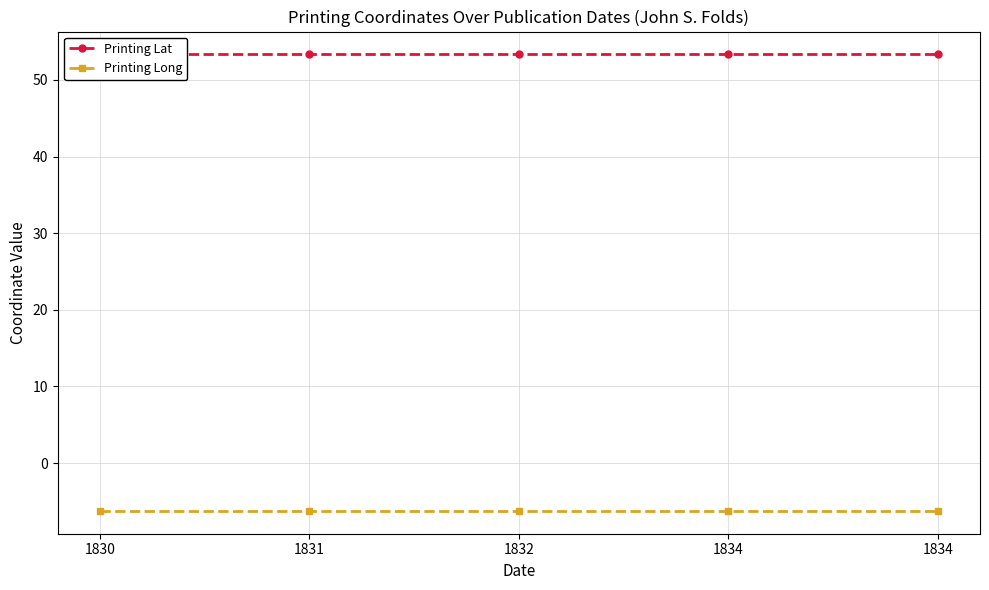

Rank the categories by Printing Lat value from lowest to highest.

1830, 1831, 1832, 1834, 1834